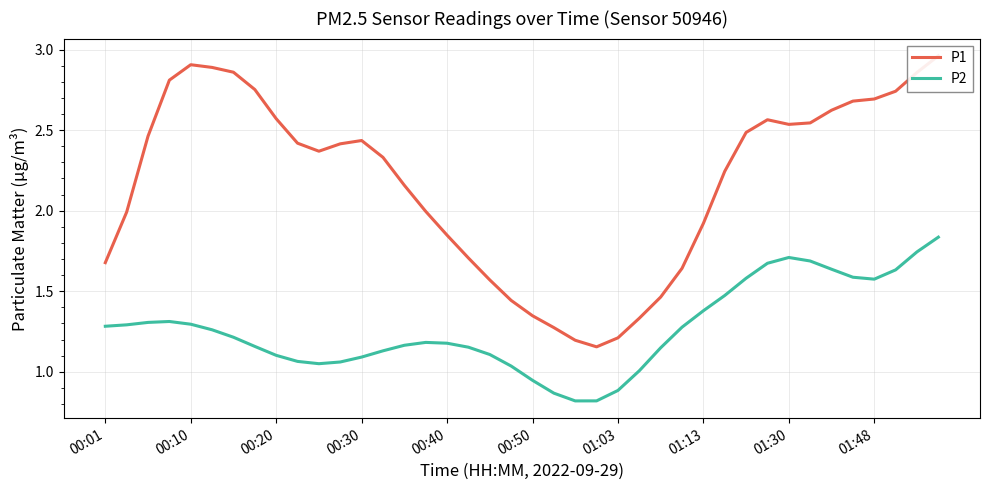

The P1 series shows 2.5 at 33. True or false?

True